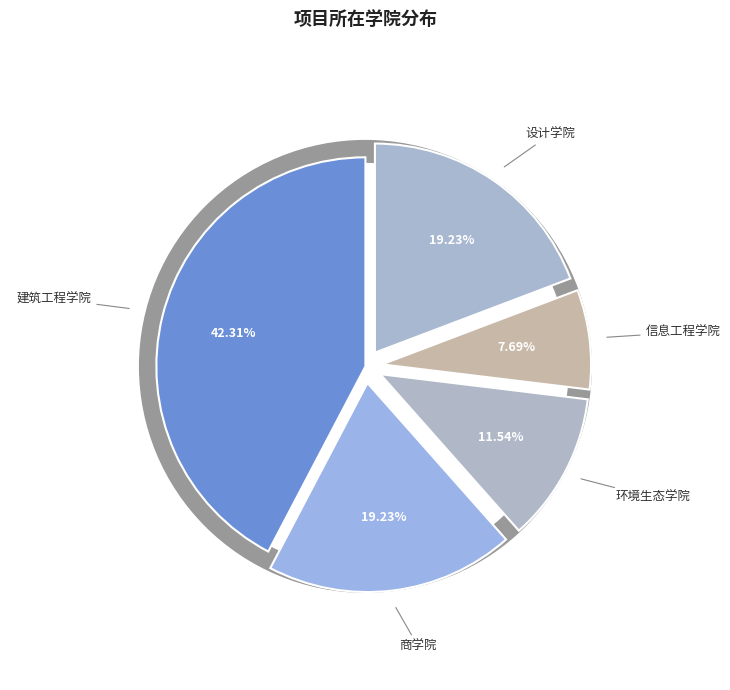

Which category has the smallest portion of the pie?

信息工程学院